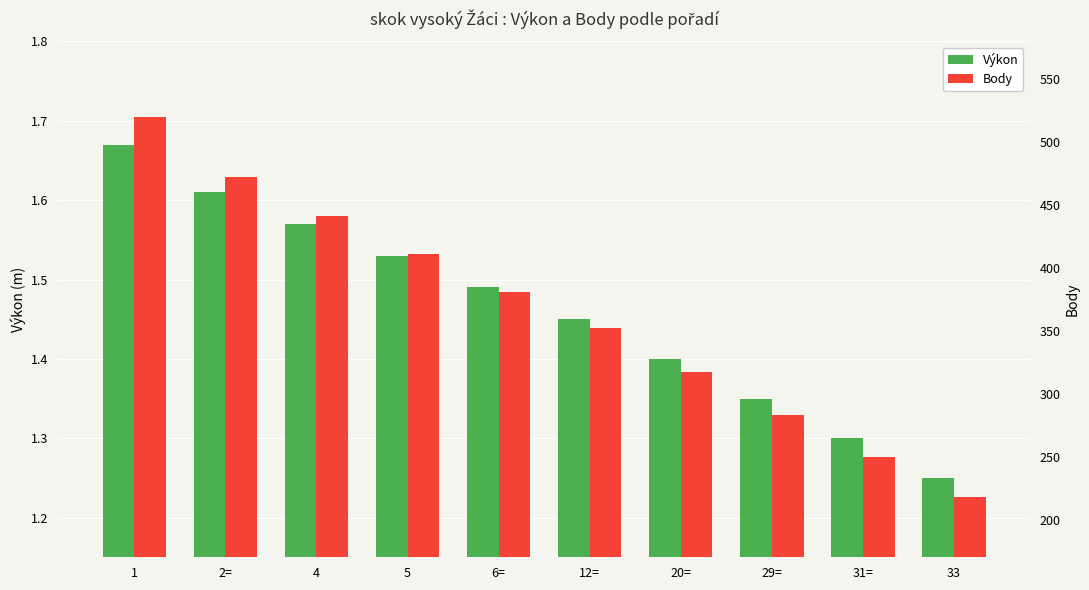

Reading right to left, list all the values displayed in this chart.

Výkon: 33=1.2	31==1.3	29==1.4	20==1.4	12==1.4	6==1.5	5=1.5	4=1.6	2==1.6	1=1.7
Body: 33=218.0	31==250.0	29==283.0	20==317.0	12==352.0	6==381.0	5=411.0	4=441.0	2==472.0	1=520.0